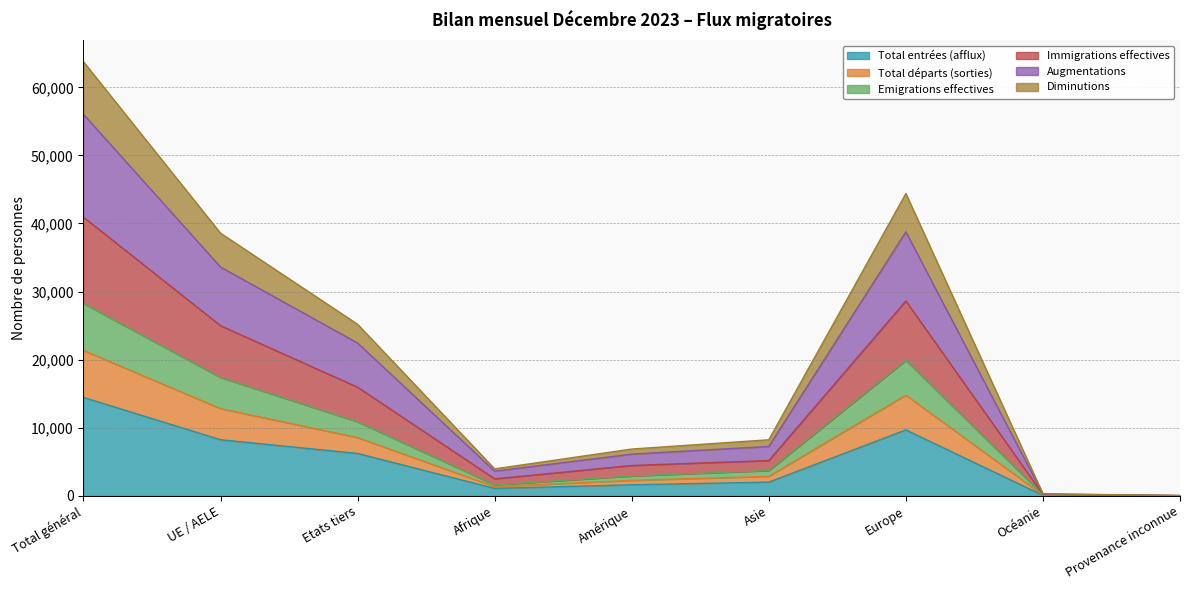

What is the label of the 2nd point from the right?

Océanie